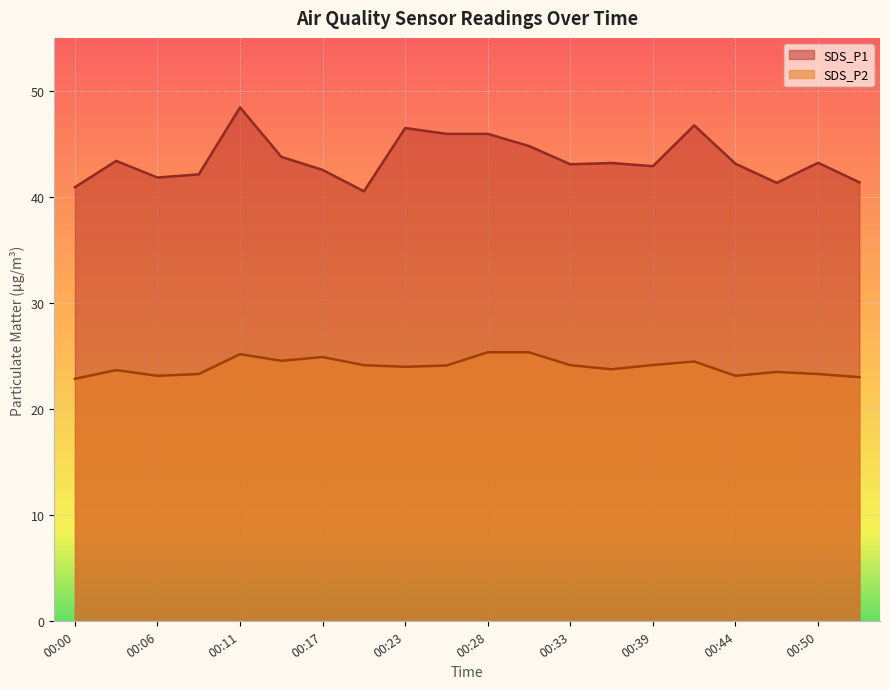

Reading right to left, extract all data points from this chart.

SDS_P1: 41.4	43.2	41.3	43.1	46.8	42.9	43.2	43.1	44.8	46.0	46.0	46.5	40.5	42.5	43.8	48.5	42.1	41.8	43.4	40.9
SDS_P2: 23.0	23.3	23.5	23.1	24.5	24.1	23.8	24.1	25.4	25.4	24.1	24.0	24.1	24.9	24.6	25.2	23.3	23.1	23.7	22.9